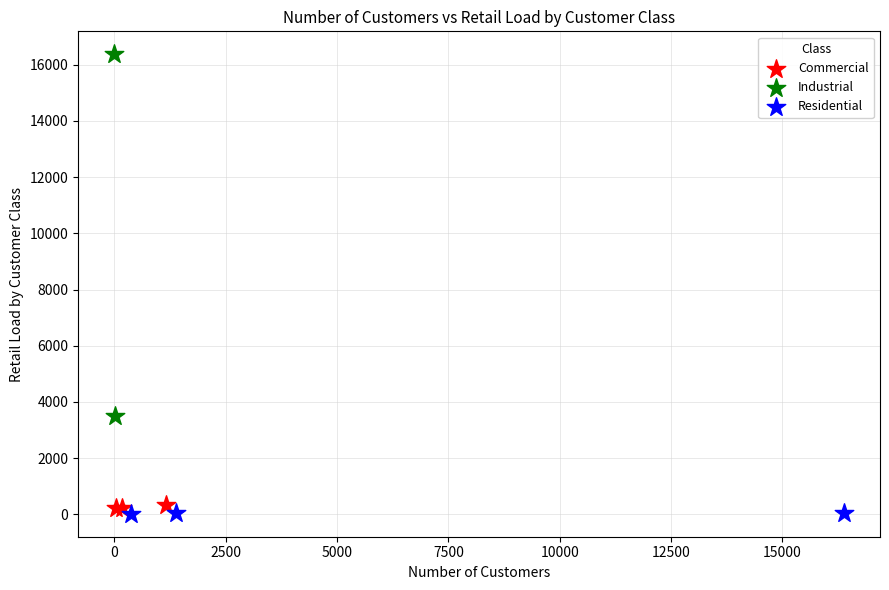

What are all the series names shown in the legend?

Commercial, Industrial, Residential